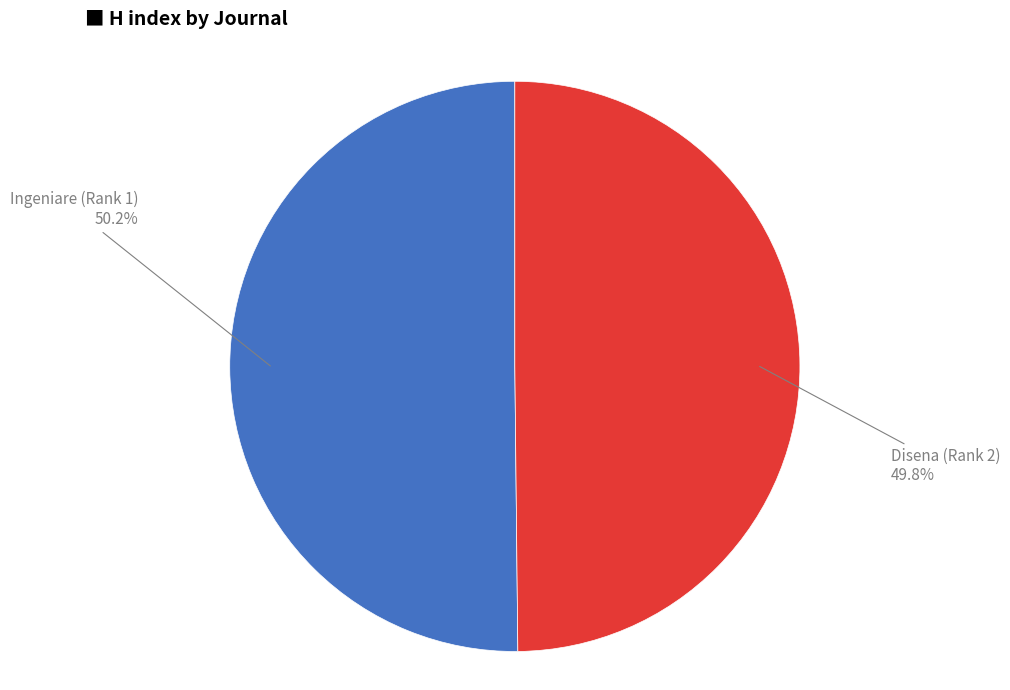

Does any single category account for the majority?

Yes